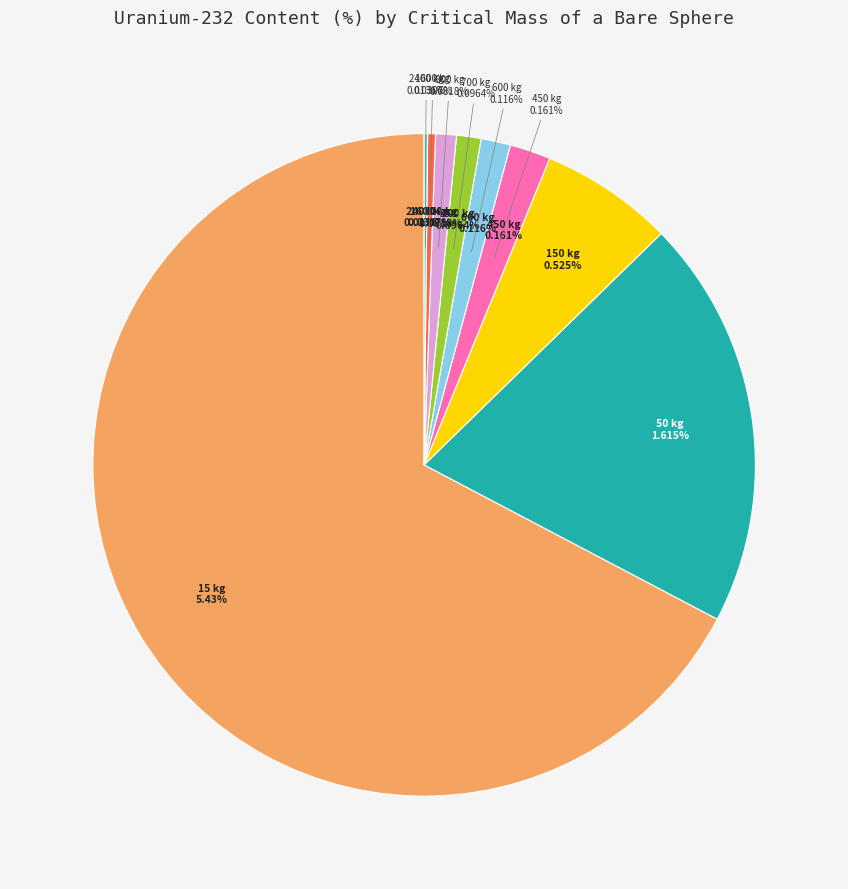

The 600 kg slice represents 1% of the pie. True or false?

True